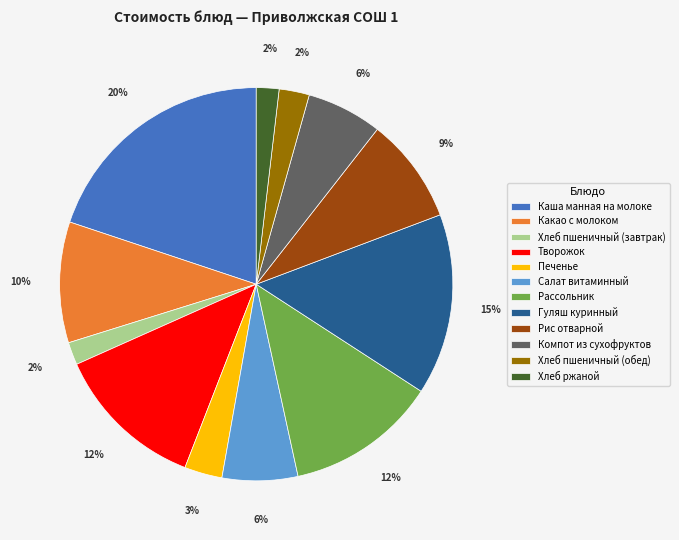

Which slice is the largest?

Каша манная на молоке